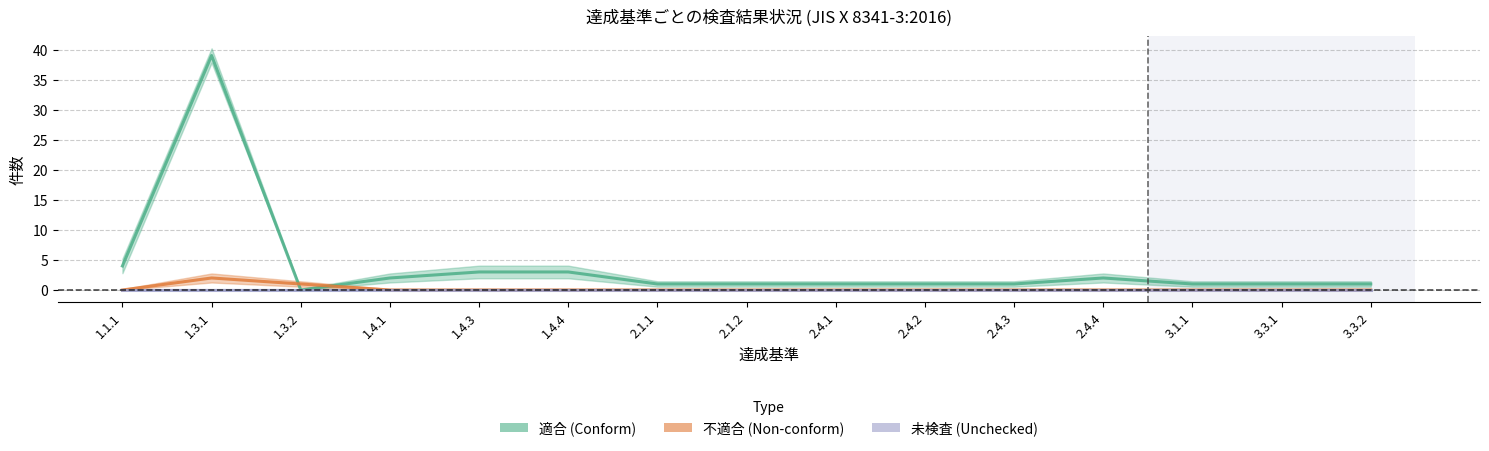

List the labels in order of 不適合 (Non-conform) value, largest first.

1.3.1, 1.3.2, 1.1.1, 1.4.1, 1.4.3, 1.4.4, 2.1.1, 2.1.2, 2.4.1, 2.4.2, 2.4.3, 2.4.4, 3.1.1, 3.3.1, 3.3.2